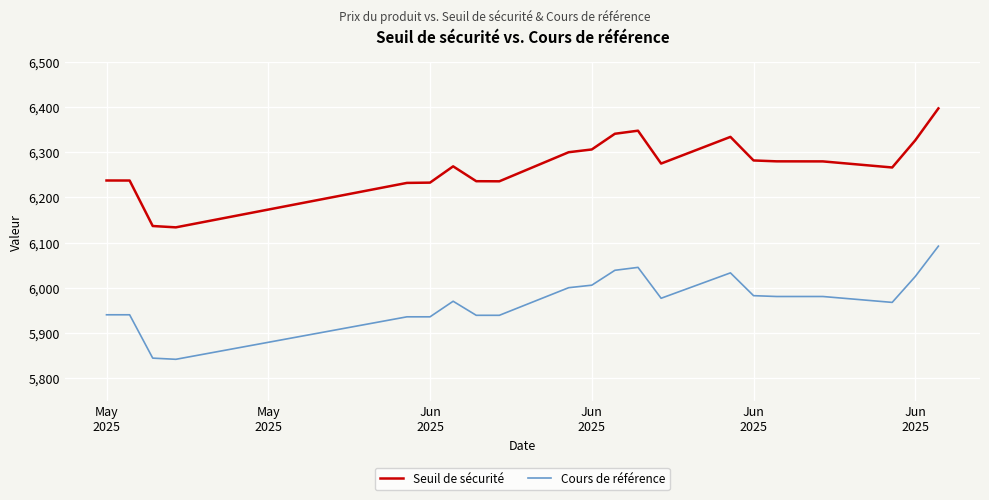

What is the maximum value shown in the chart?

6396.8